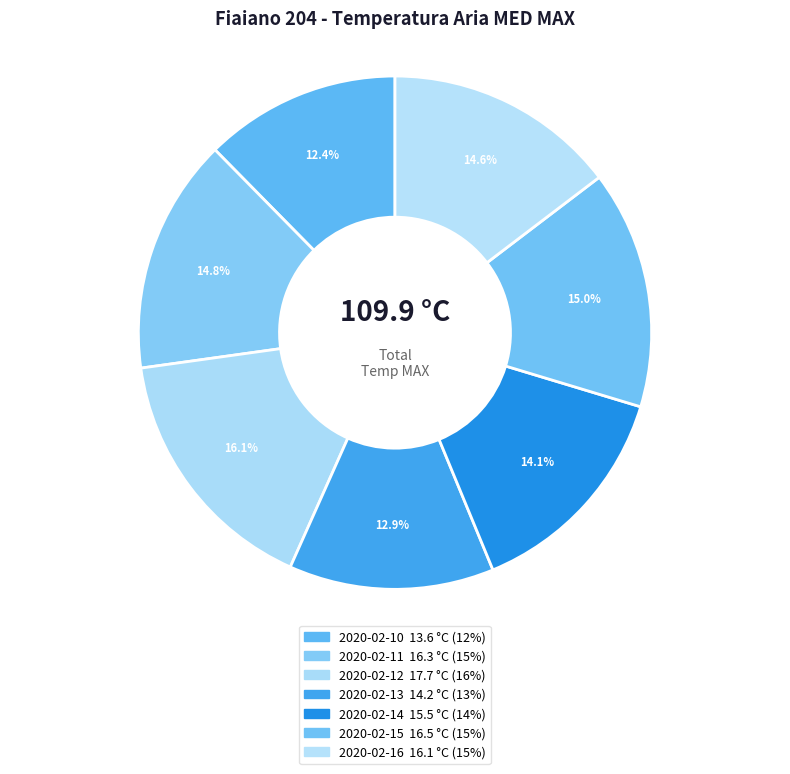

Count the number of slices in the pie.

7